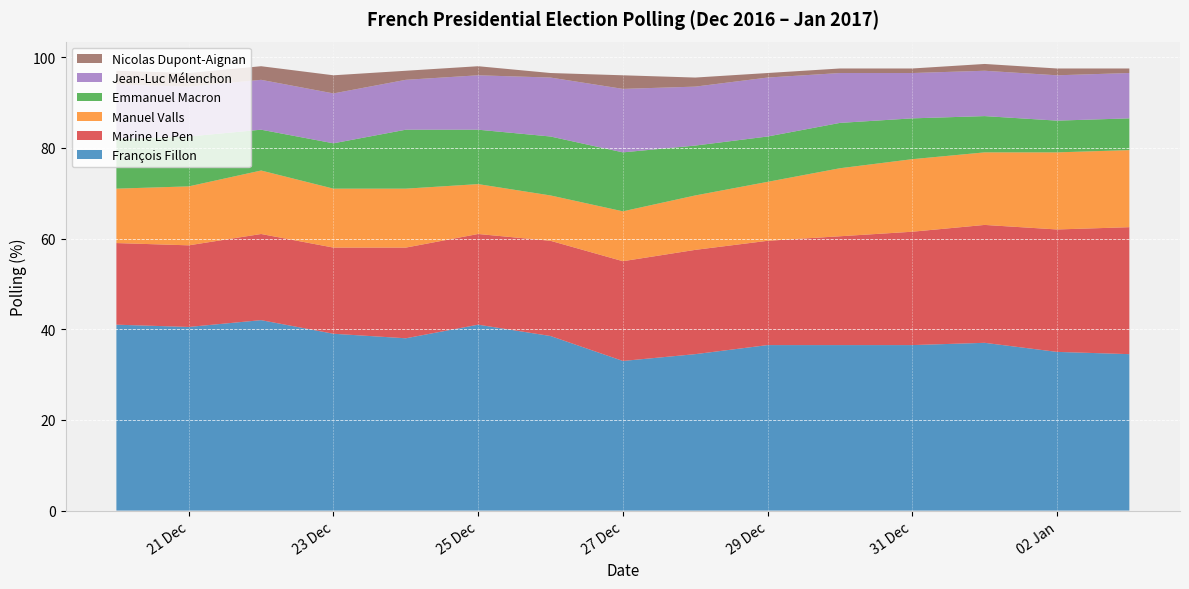

Reading left to right, transcribe all the data shown in this chart.

François Fillon: 2016-12-20=41.0	2016-12-21=40.5	2016-12-22=42.0	2016-12-23=39.0	2016-12-24=38.0	2016-12-25=41.0	2016-12-26=38.5	2016-12-27=33.0	2016-12-28=34.5	2016-12-29=36.5	2016-12-30=36.5	2016-12-31=36.5	2017-01-01=37.0	2017-01-02=35.0	2017-01-03=34.5
Marine Le Pen: 2016-12-20=18.0	2016-12-21=18.0	2016-12-22=19.0	2016-12-23=19.0	2016-12-24=20.0	2016-12-25=20.0	2016-12-26=21.0	2016-12-27=22.0	2016-12-28=23.0	2016-12-29=23.0	2016-12-30=24.0	2016-12-31=25.0	2017-01-01=26.0	2017-01-02=27.0	2017-01-03=28.0
Manuel Valls: 2016-12-20=12.0	2016-12-21=13.0	2016-12-22=14.0	2016-12-23=13.0	2016-12-24=13.0	2016-12-25=11.0	2016-12-26=10.0	2016-12-27=11.0	2016-12-28=12.0	2016-12-29=13.0	2016-12-30=15.0	2016-12-31=16.0	2017-01-01=16.0	2017-01-02=17.0	2017-01-03=17.0
Emmanuel Macron: 2016-12-20=11.0	2016-12-21=11.0	2016-12-22=9.0	2016-12-23=10.0	2016-12-24=13.0	2016-12-25=12.0	2016-12-26=13.0	2016-12-27=13.0	2016-12-28=11.0	2016-12-29=10.0	2016-12-30=10.0	2016-12-31=9.0	2017-01-01=8.0	2017-01-02=7.0	2017-01-03=7.0
Jean-Luc Mélenchon: 2016-12-20=12.0	2016-12-21=11.0	2016-12-22=11.0	2016-12-23=11.0	2016-12-24=11.0	2016-12-25=12.0	2016-12-26=13.0	2016-12-27=14.0	2016-12-28=13.0	2016-12-29=13.0	2016-12-30=11.0	2016-12-31=10.0	2017-01-01=10.0	2017-01-02=10.0	2017-01-03=10.0
Nicolas Dupont-Aignan: 2016-12-20=3.0	2016-12-21=3.0	2016-12-22=3.0	2016-12-23=4.0	2016-12-24=2.0	2016-12-25=2.0	2016-12-26=1.0	2016-12-27=3.0	2016-12-28=2.0	2016-12-29=1.0	2016-12-30=1.0	2016-12-31=1.0	2017-01-01=1.5	2017-01-02=1.5	2017-01-03=1.0